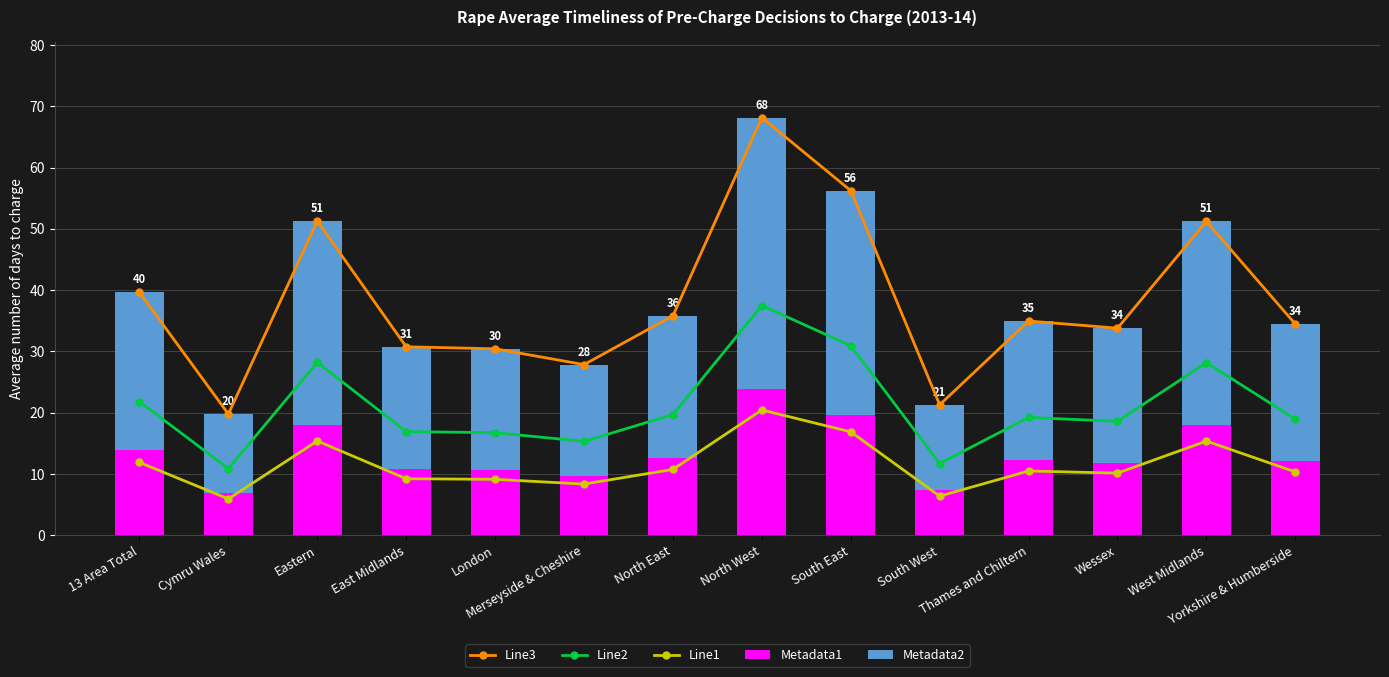

What position from the right is South West?

5